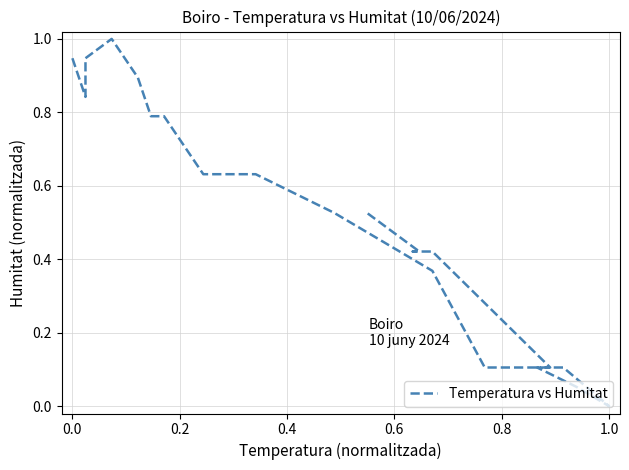

Reading right to left, extract all data points from this chart.

0.5	0.4	0.4	0.4	0.1	0.1	0.1	0.0	0.1	0.1	0.4	0.5	0.6	0.6	0.8	0.8	0.9	1.0	0.9	0.8	0.9